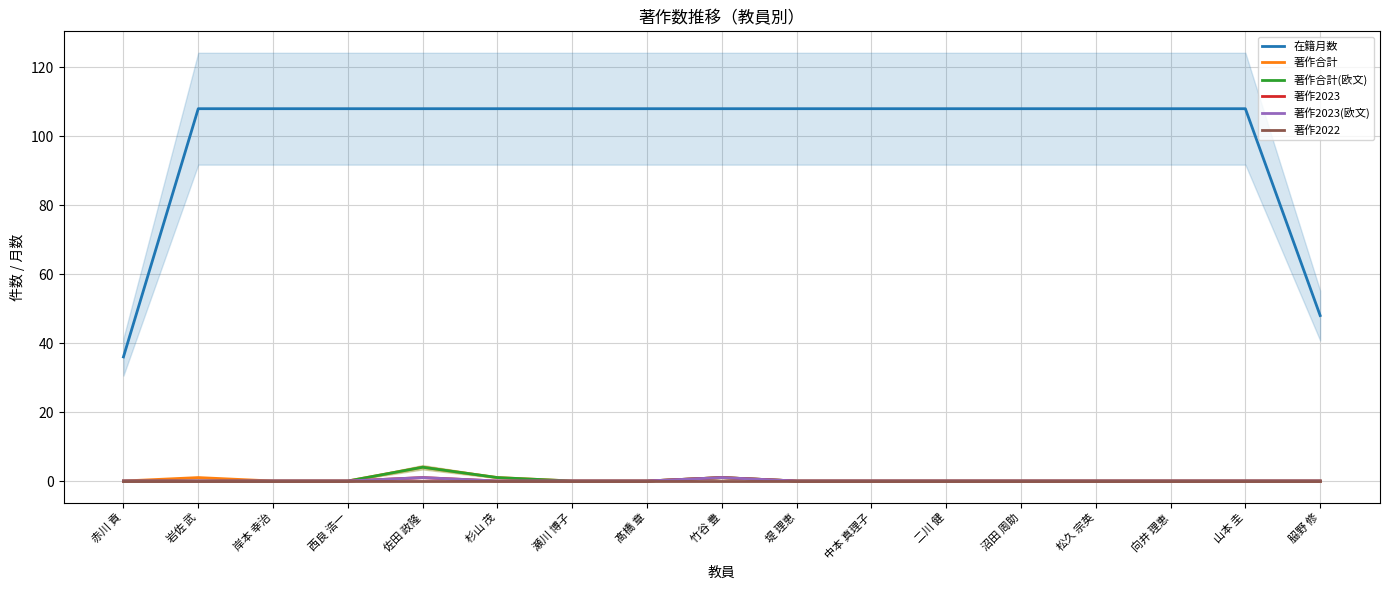

Count the 著作2023(欧文) values in the range 0 to 1.

17